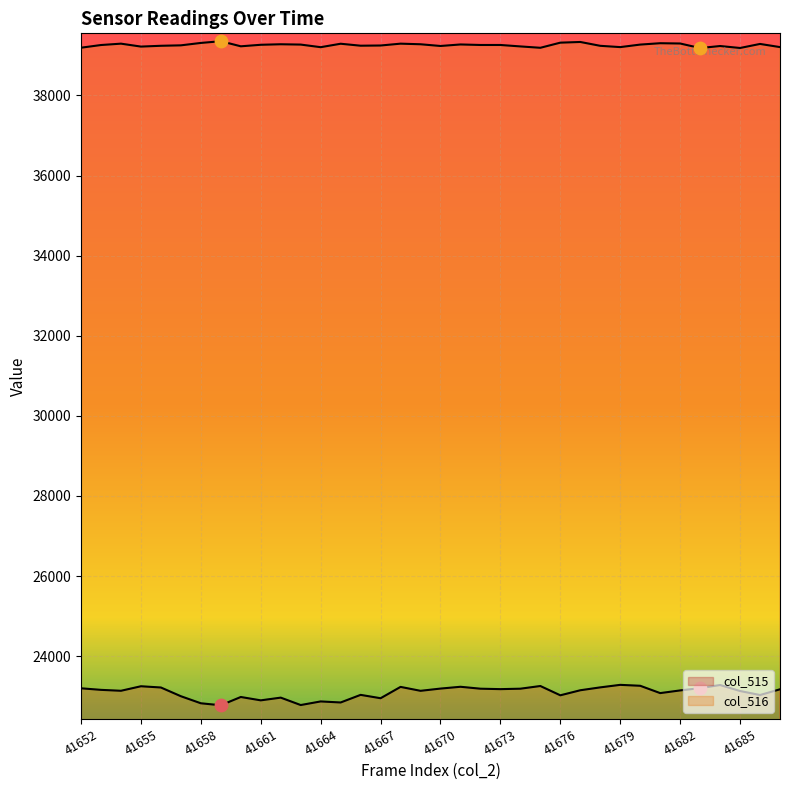

Is the value of col_516 at 41654 greater than the value of col_515 at 41683?

Yes